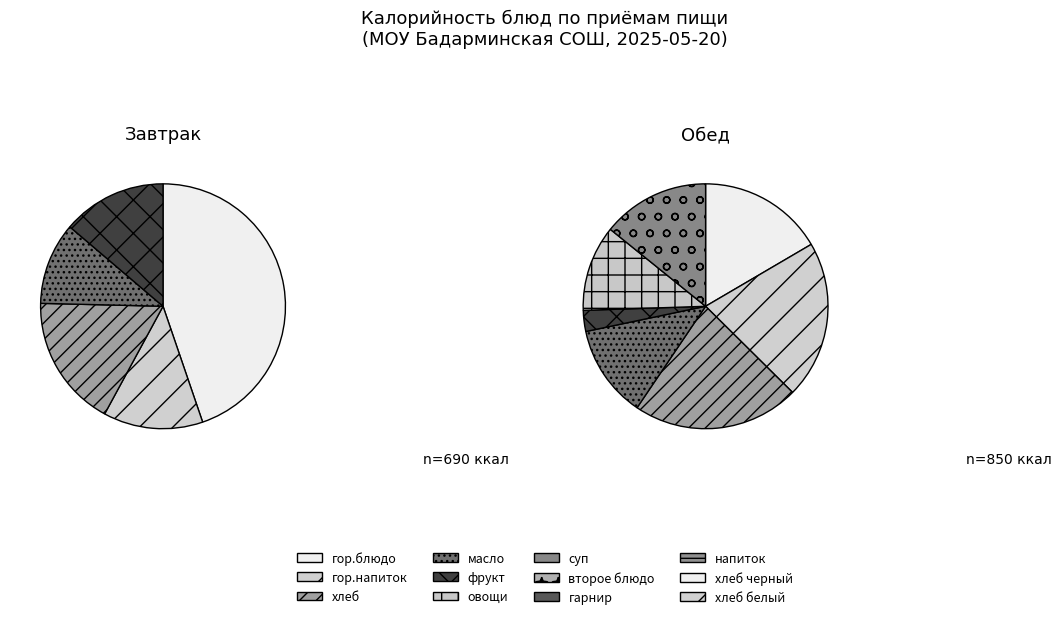

What percentage do масло and второе блюдо together represent?

17.0%